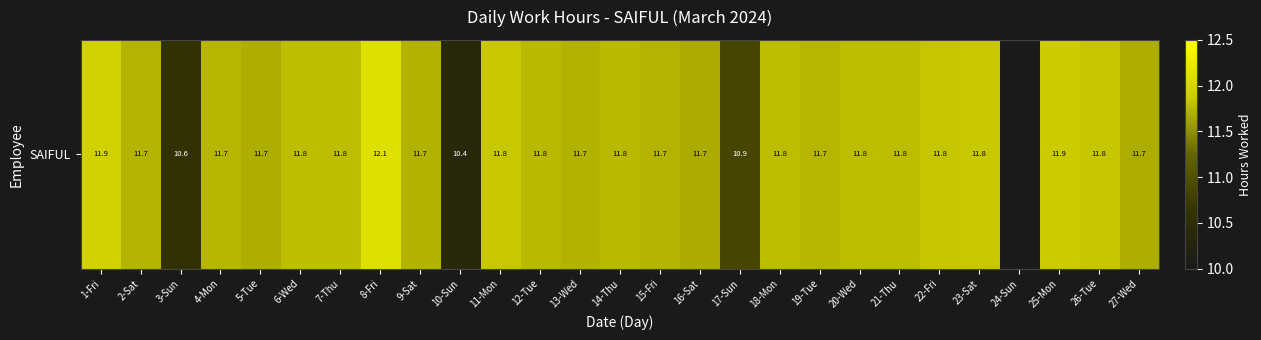

What is the change in value from 6-Wed to 8-Fri?

+0.3